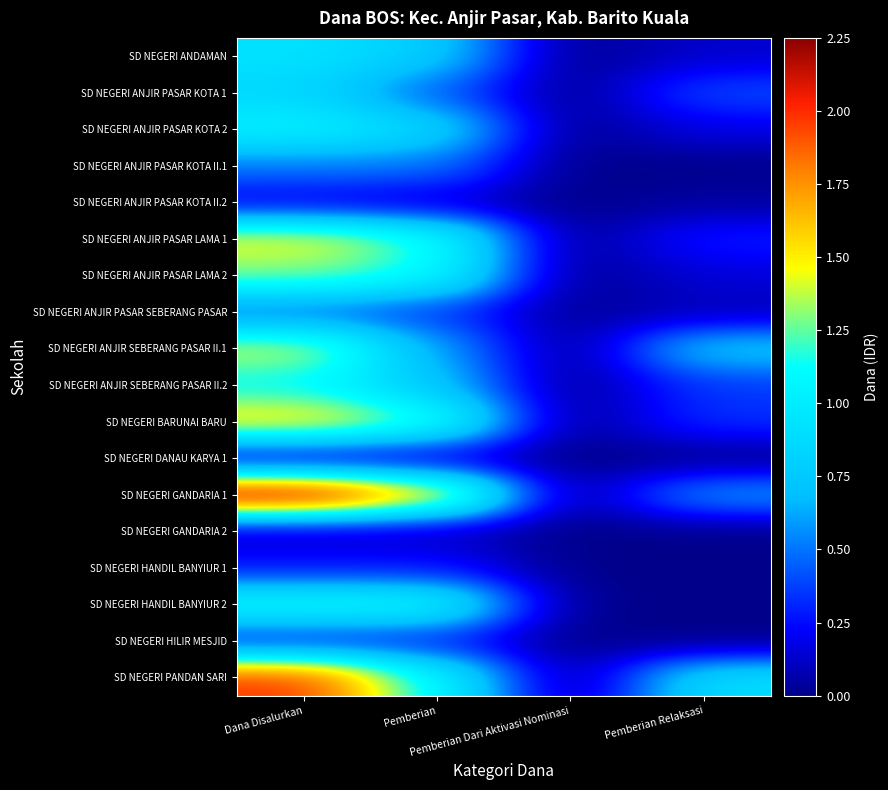

At which category is the sum across all series the highest?

Dana Disalurkan